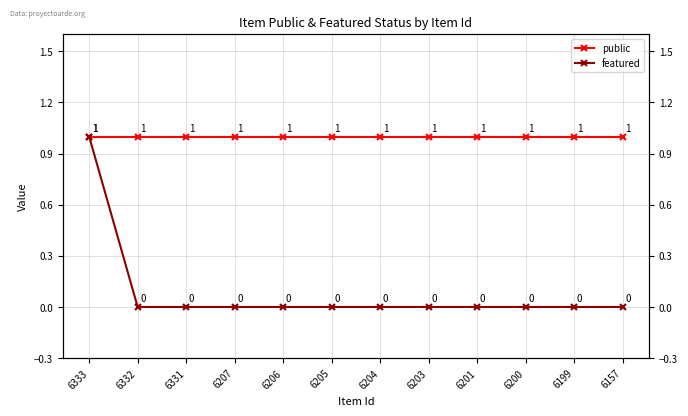

The value of public at 6201 is 1. True or false?

False